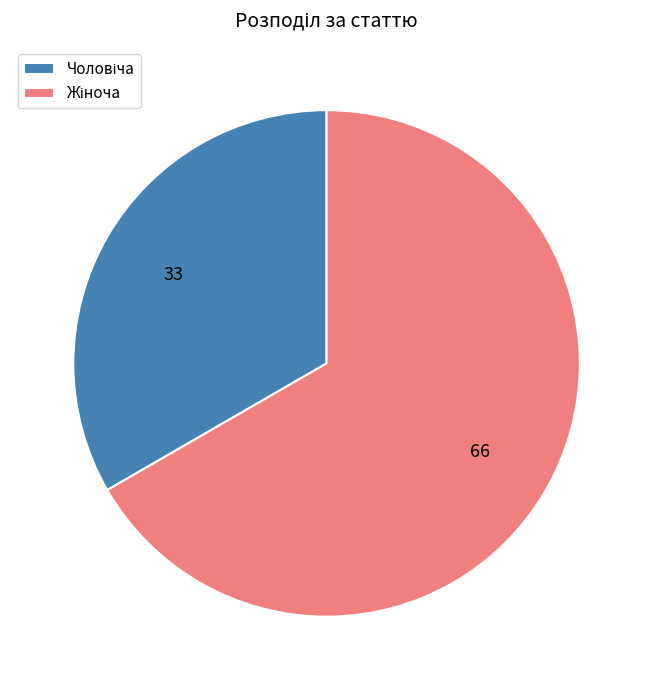

Is there a majority slice in this chart?

Yes